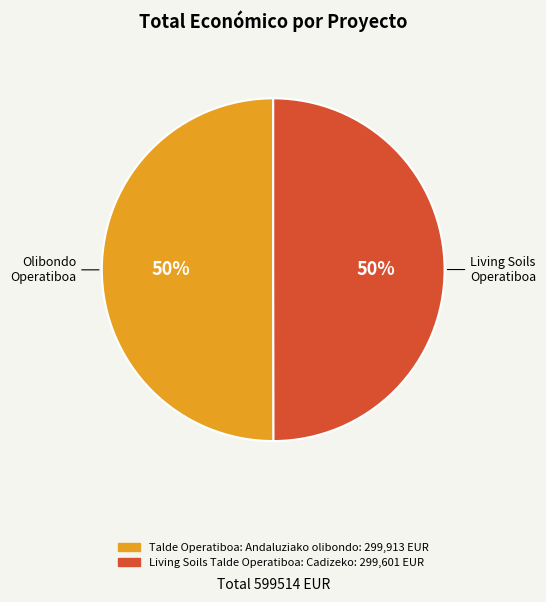

Approximately how many times larger is the value at Talde Operatiboa: Andaluziako olibondo compared to Living Soils Talde Operatiboa: Cadizeko?

1.0